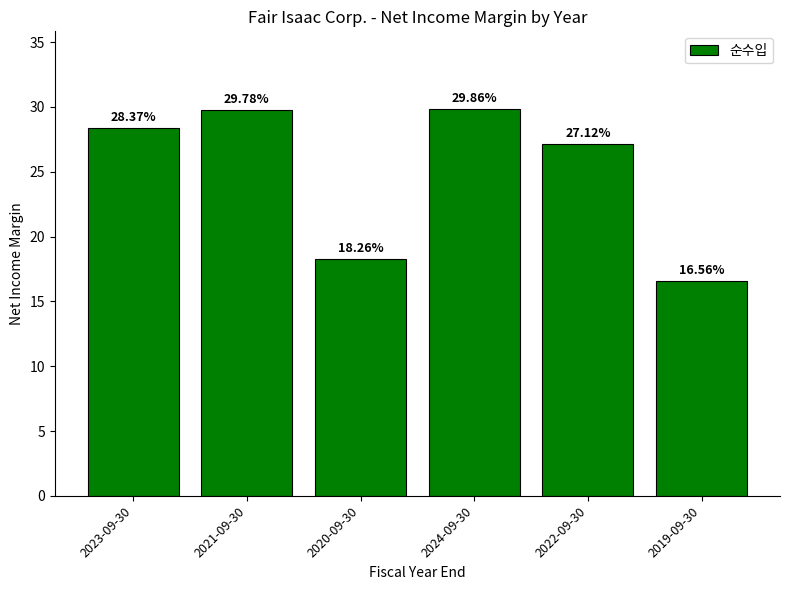

True or false: the data shows 5.3 at 2020-09-30.

False